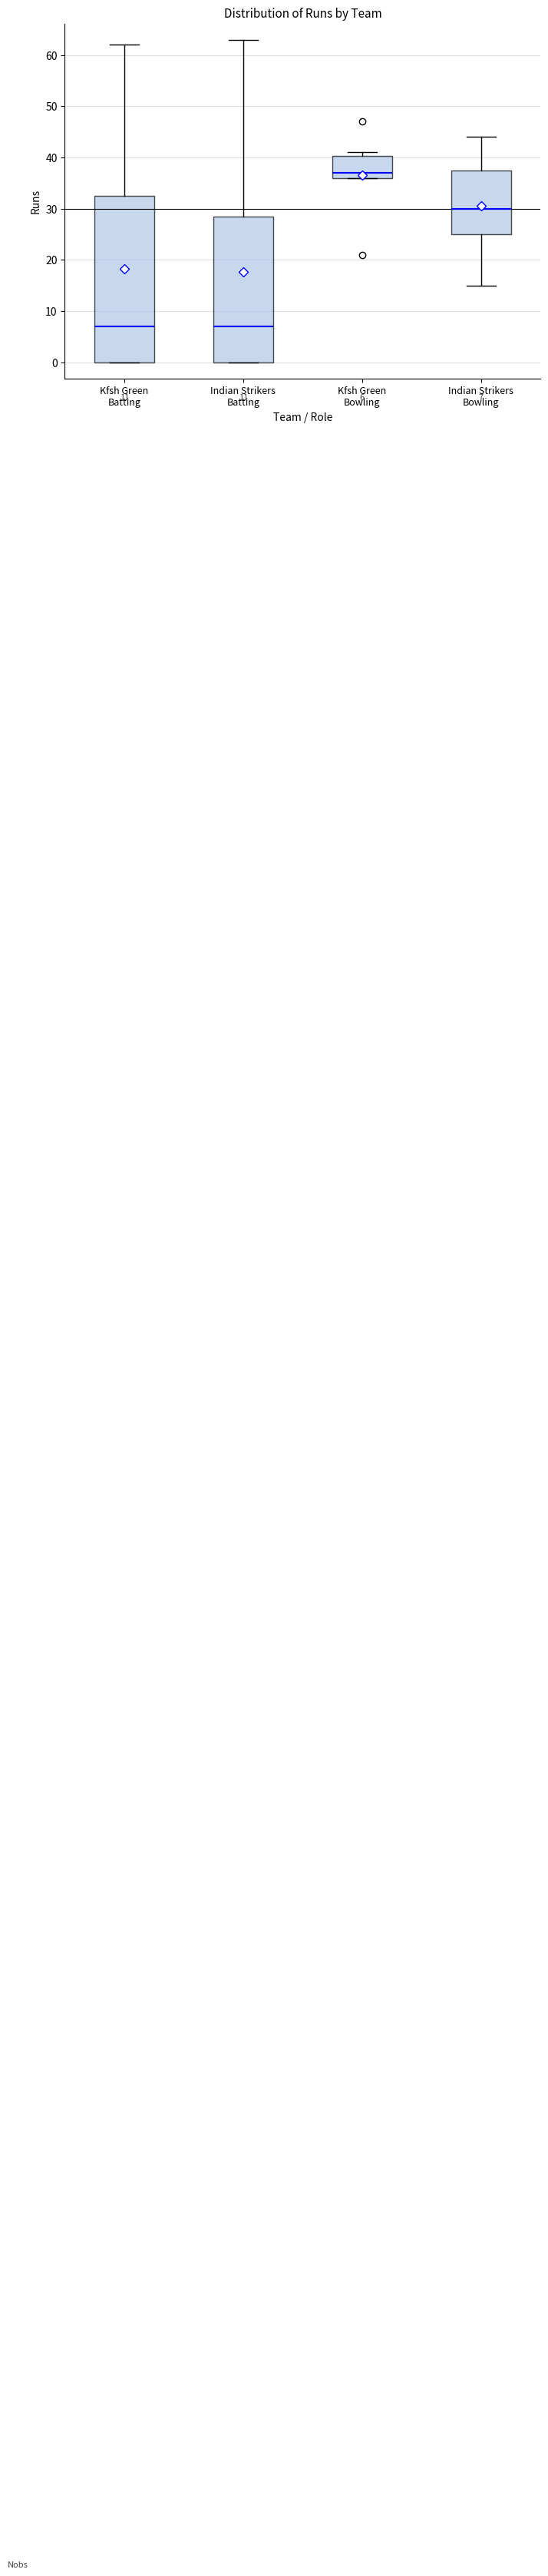

Comparing the boxes themselves (not the whiskers), which one is the tallest?

Kfsh Green Batting